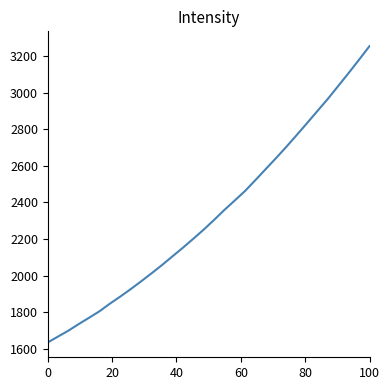

What is the greatest value displayed?

3253.4